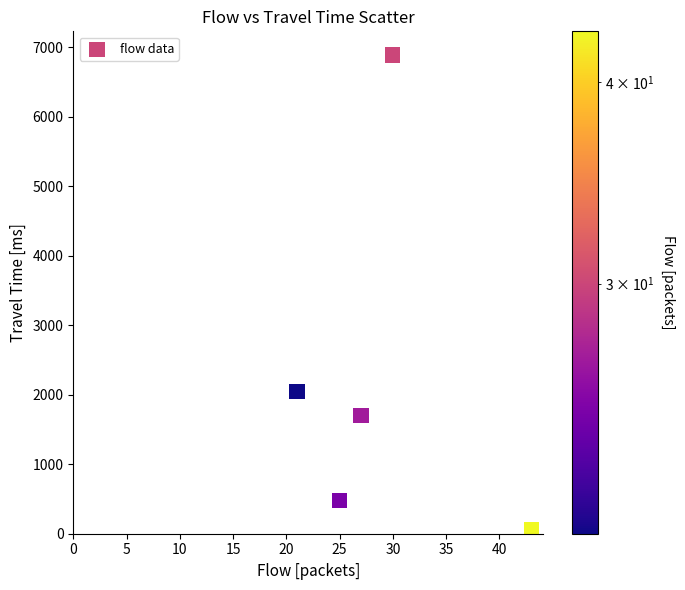

What is the range of X values (max minus min)?

22